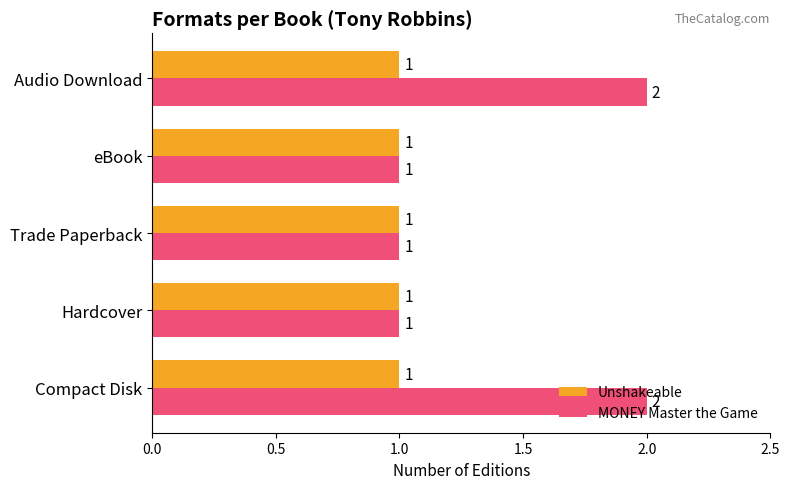

Rank the series by their average value, from lowest to highest.

Unshakeable, MONEY Master the Game